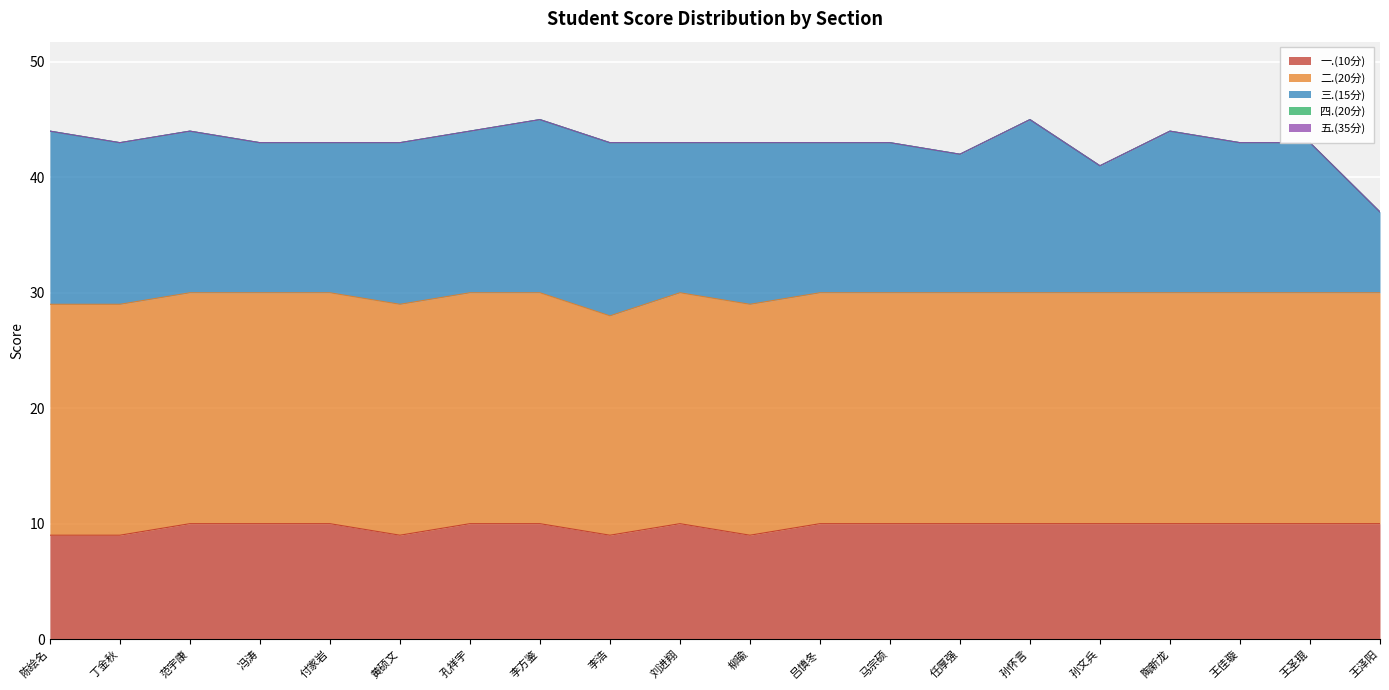

Does the chart display data point markers on the line(s)?

No